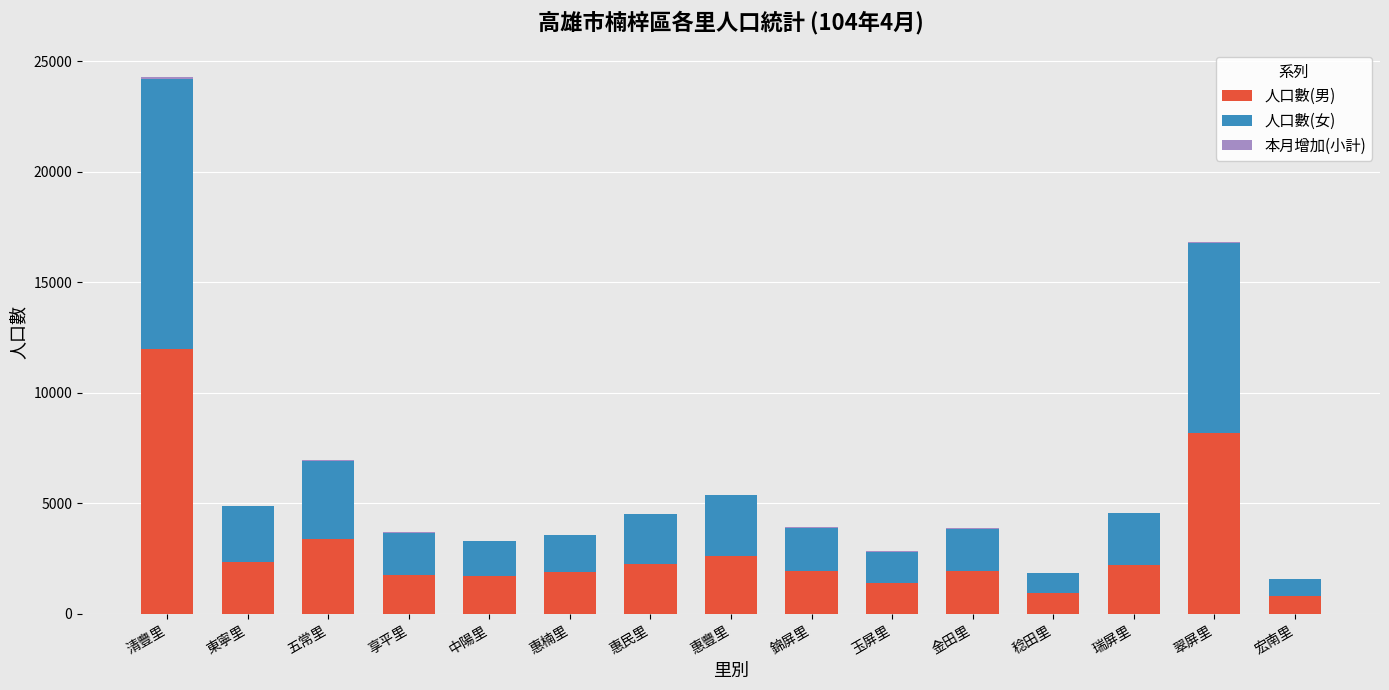

Rank the categories by 本月增加(小計) value from lowest to highest.

宏南里, 金田里, 中陽里, 惠民里, 稔田里, 錦屏里, 玉屏里, 享平里, 惠豐里, 惠楠里, 瑞屏里, 五常里, 東寧里, 翠屏里, 清豐里